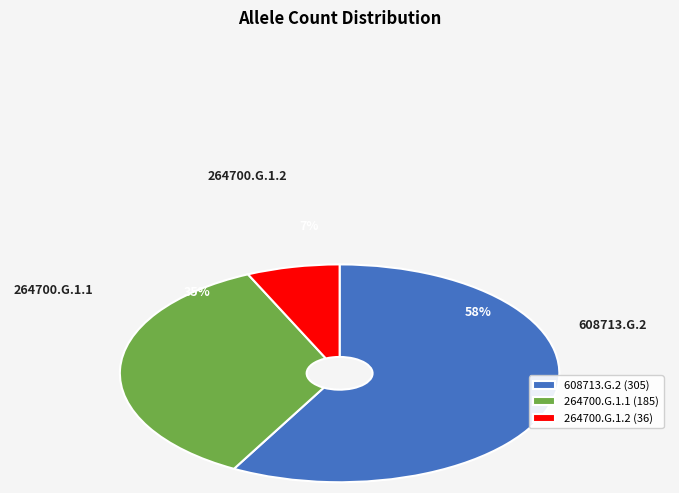

True or false: 608713.G.2 accounts for 58% of the total.

True